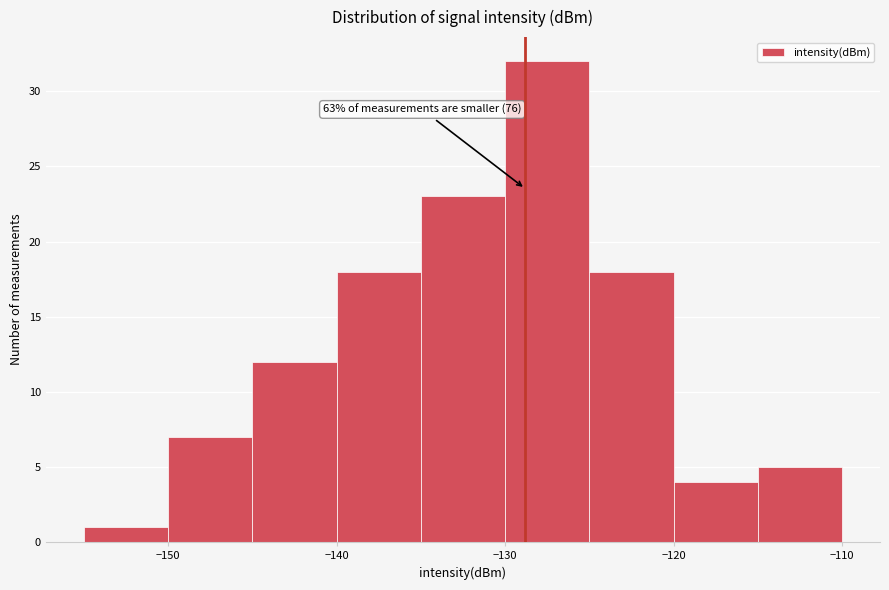

Which range on the x-axis has the tallest bar?

-130 to -125